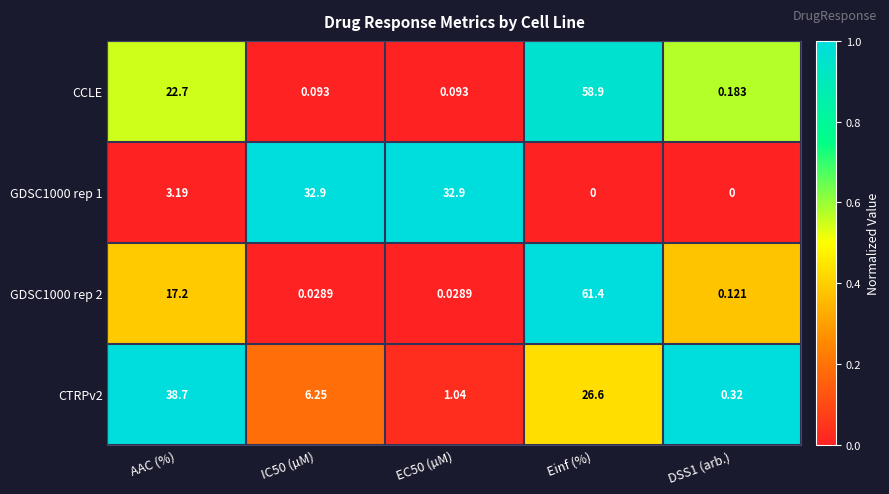

Which category has the highest value across all series?

Einf (%)